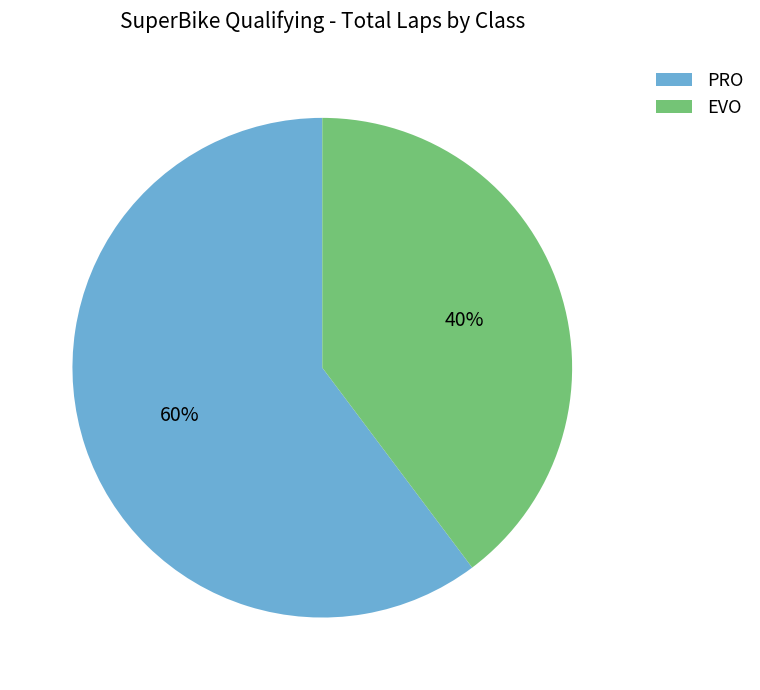

Rank the categories by value from lowest to highest.

EVO, PRO